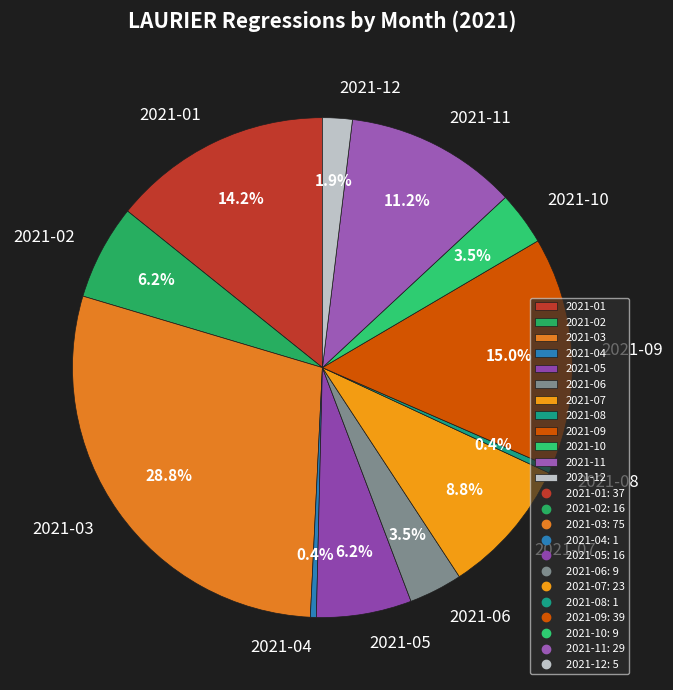

Which slice is the largest?

2021-03